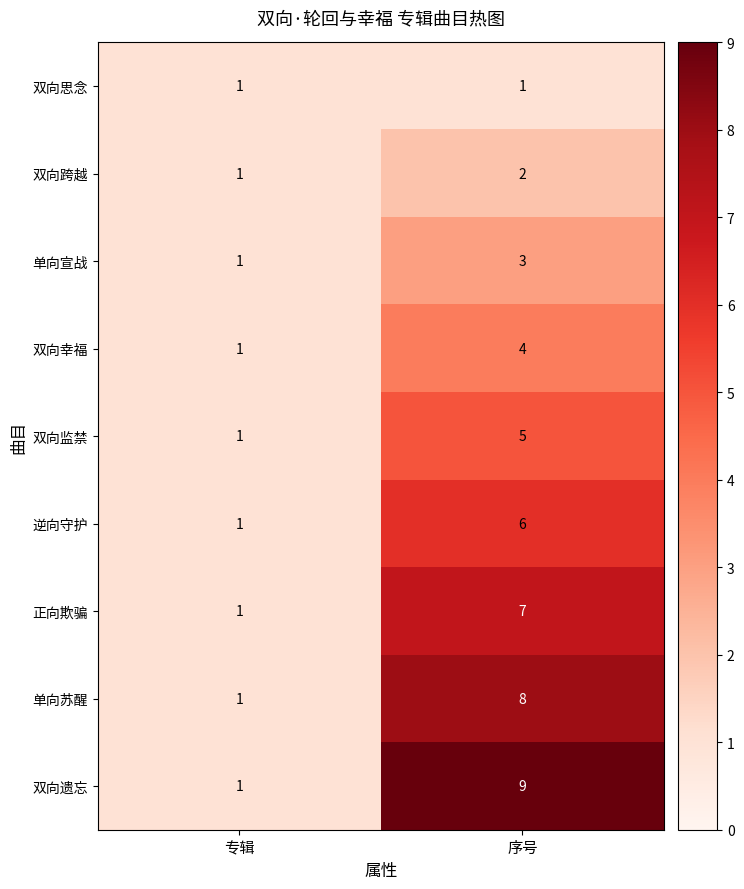

At how many categories does at least one series exceed 3?

1